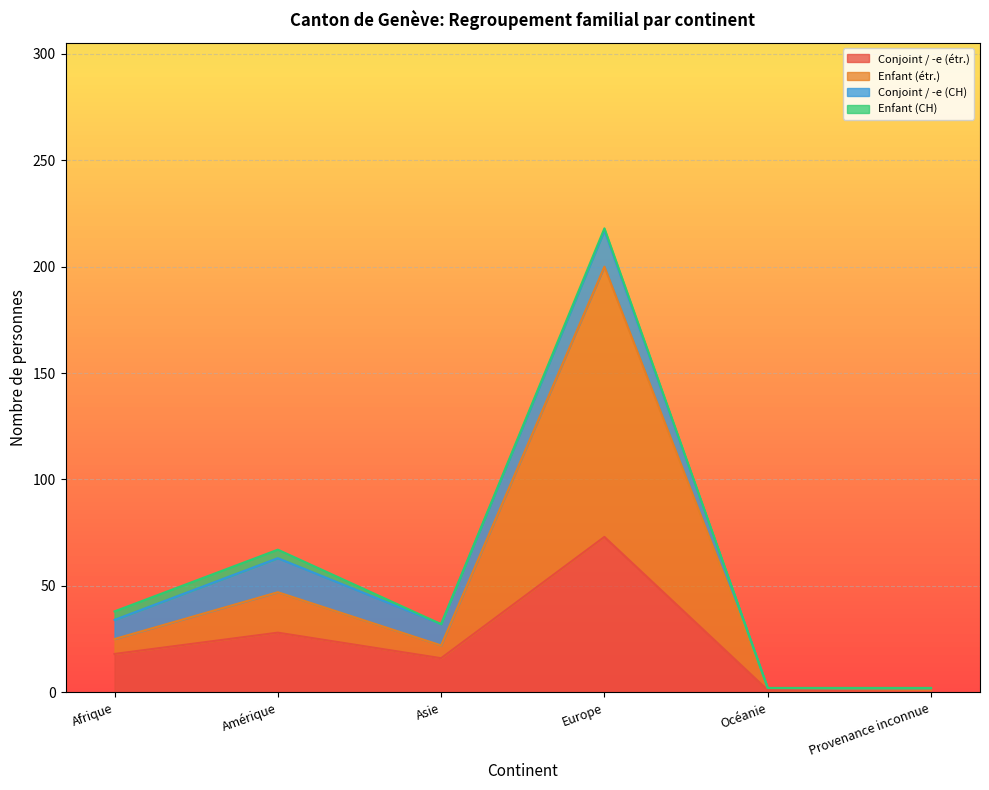

At which category is the sum across all series the highest?

Europe